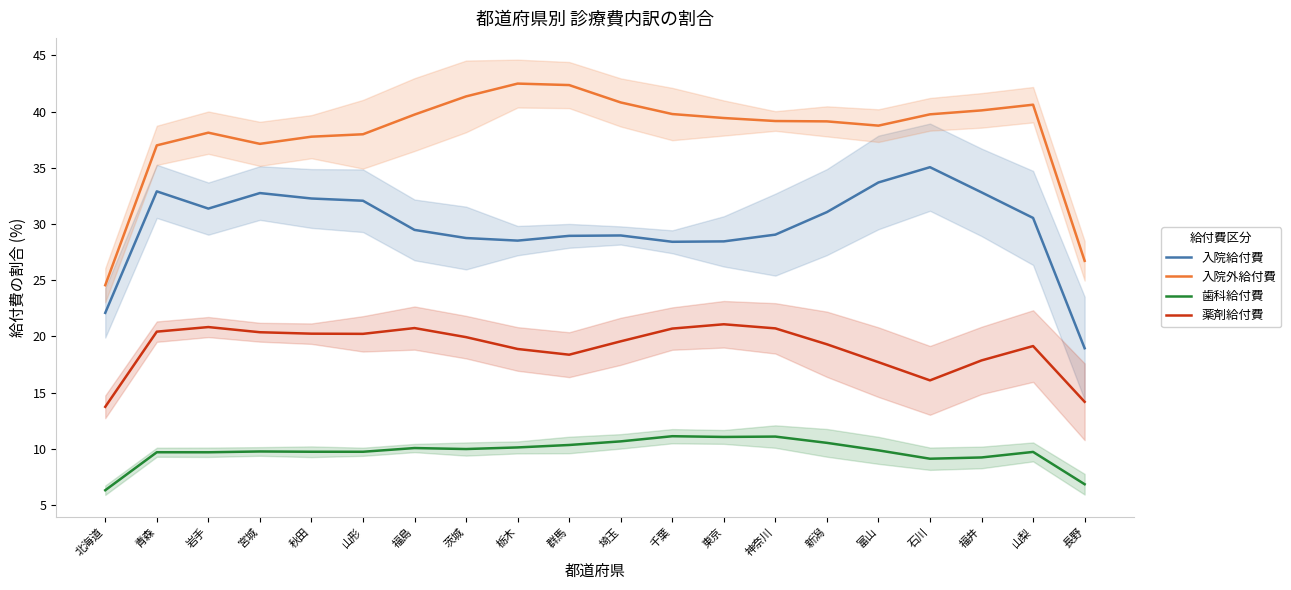

Where is the first local minimum for 歯科給付費?

岩手